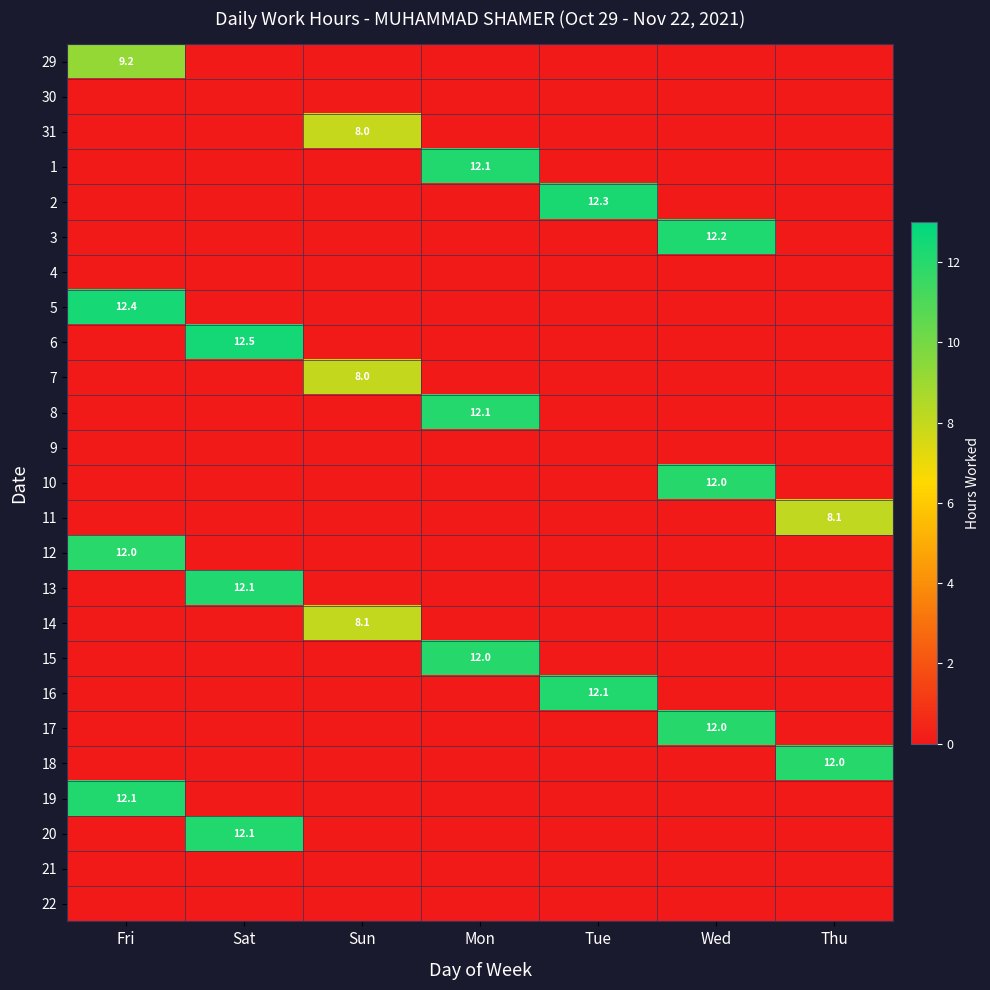

The 29 series shows 4.1 at Fri. True or false?

False